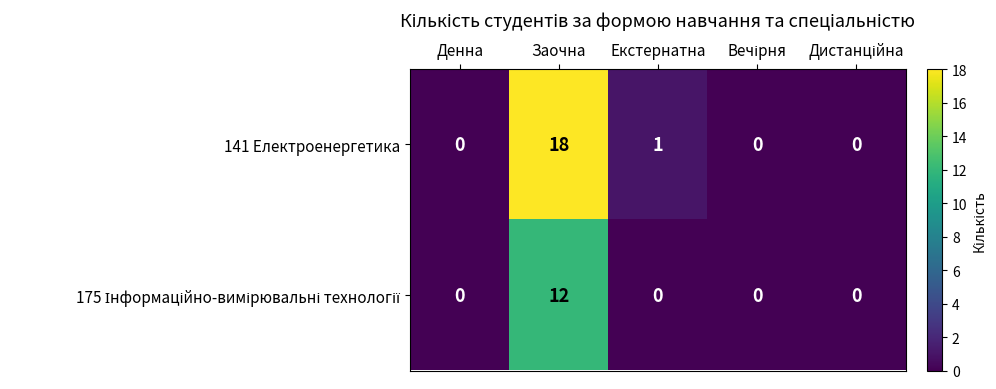

Between Денна and Екстернатна, which series saw the biggest shift?

141 Електроенергетика